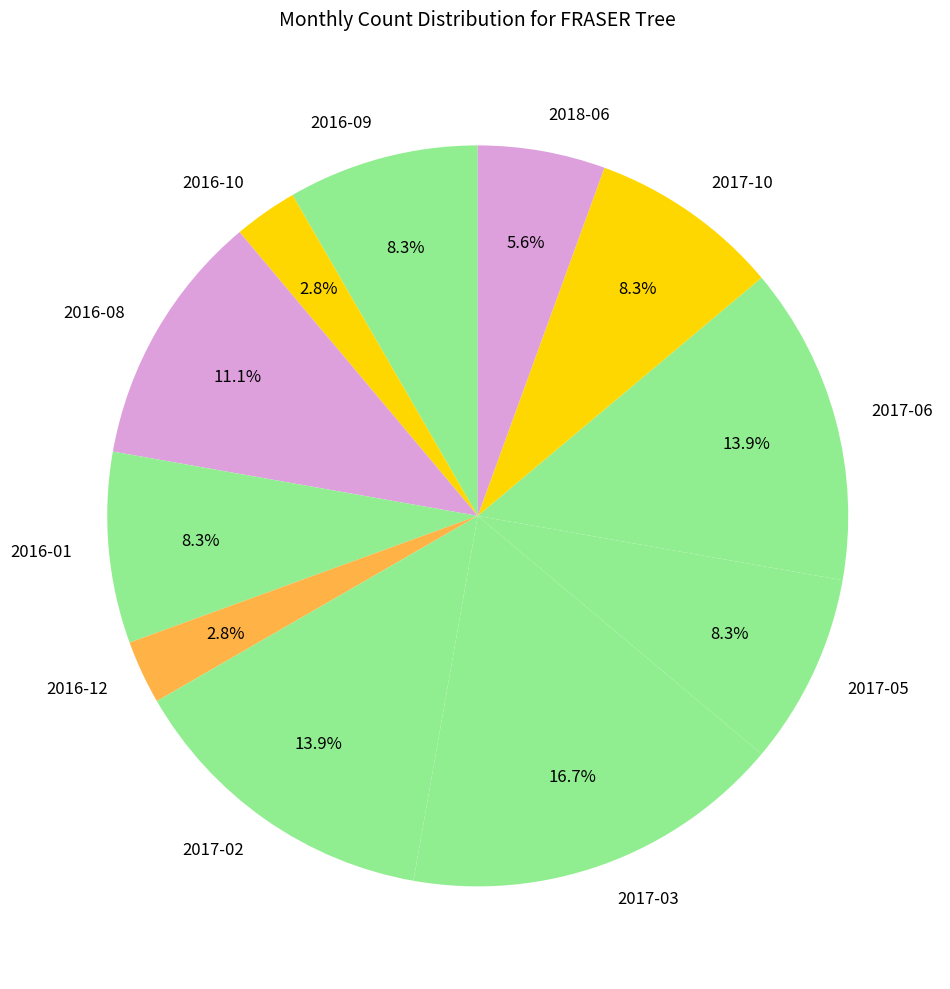

Between 2016-10 and 2017-10, which is larger?

2017-10